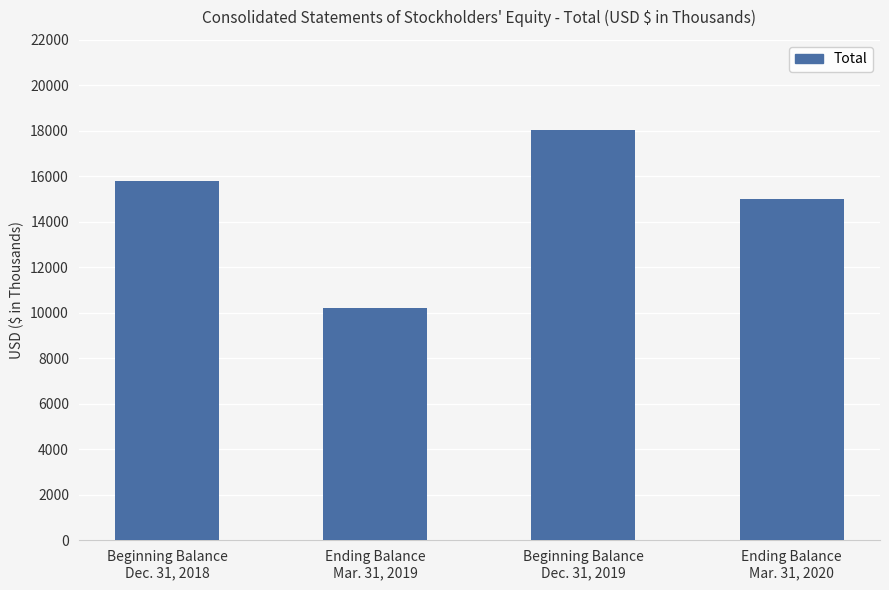

The chart shows a value of 5879 at Ending Balance
Mar. 31, 2019. True or false?

False